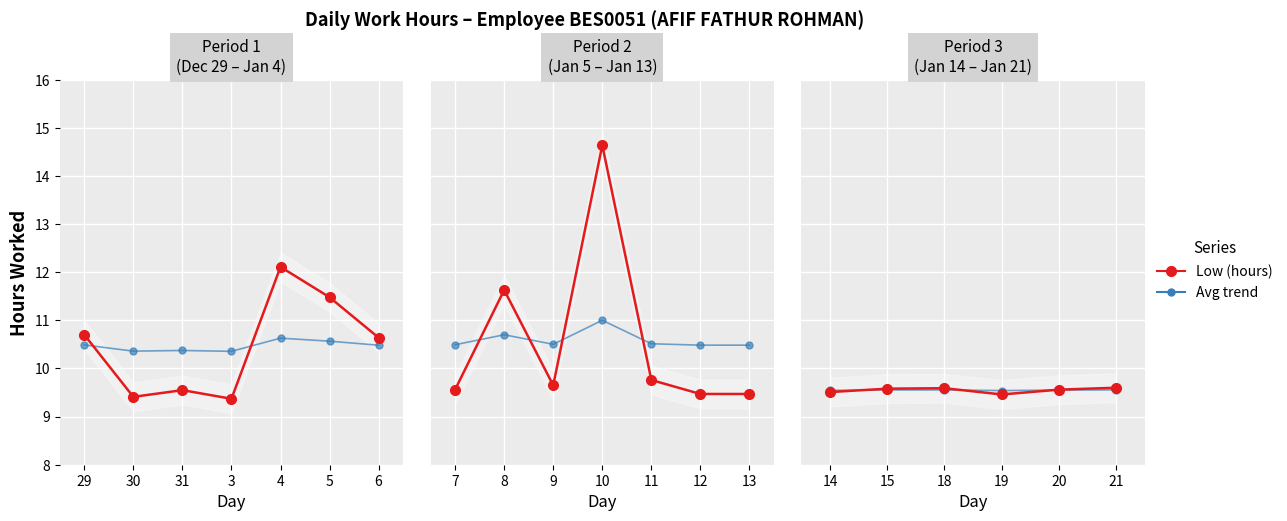

List the series in order of their peak value, highest first.

Low (hours), Avg trend